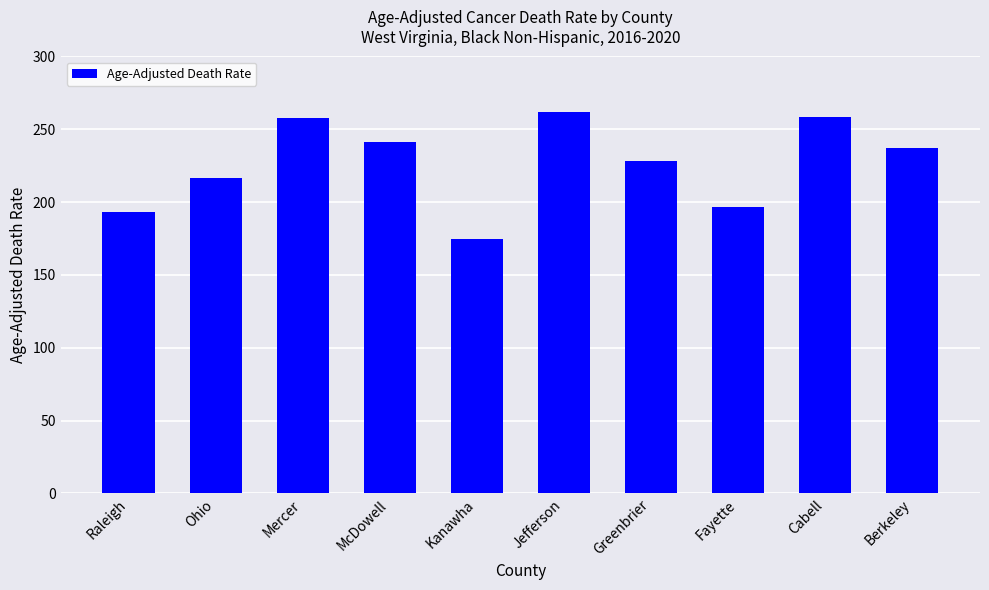

True or false: the data shows 134.6 at Fayette.

False